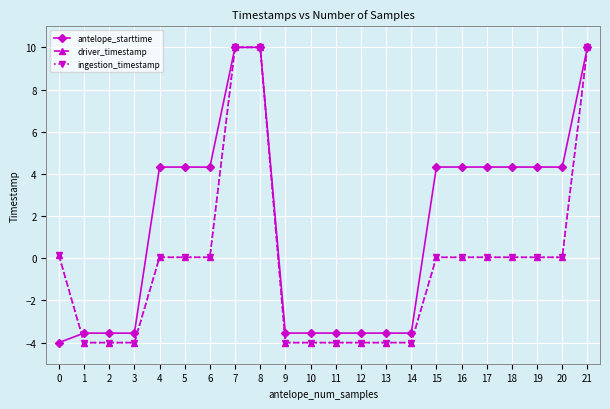

What is the value of the driver_timestamp point at the 11th from the left?

-4.0